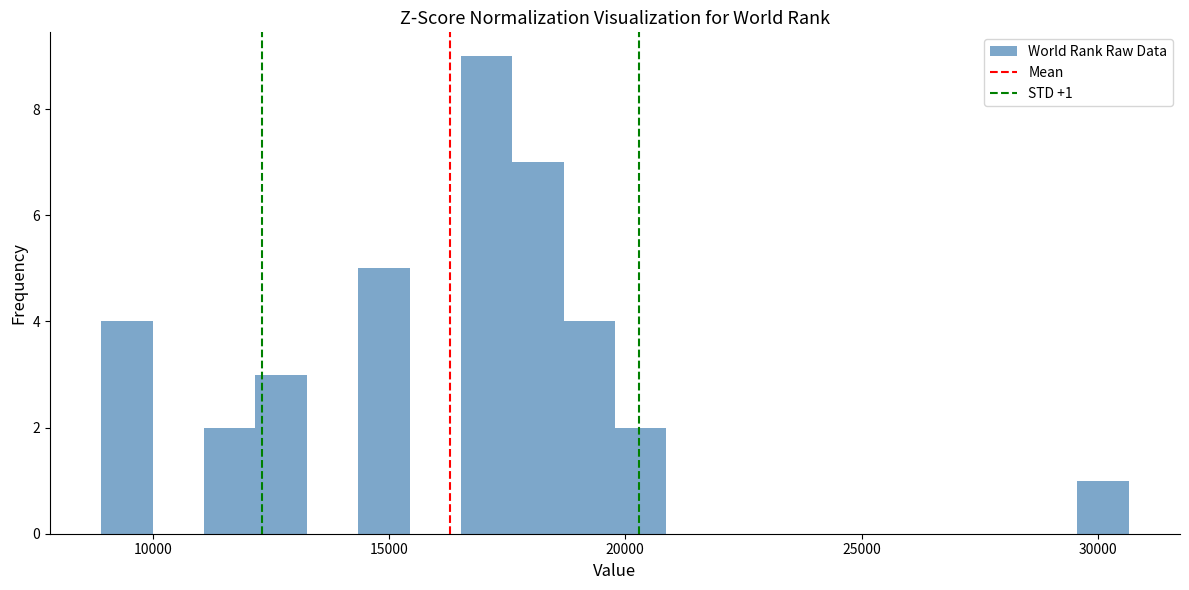

Read against the x-axis, roughly where is the centre of the tallest bar?

17000